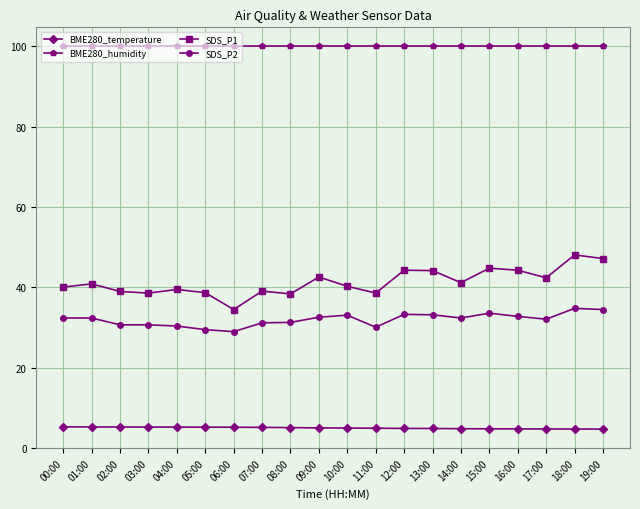

What position from the right is 09:00?

11